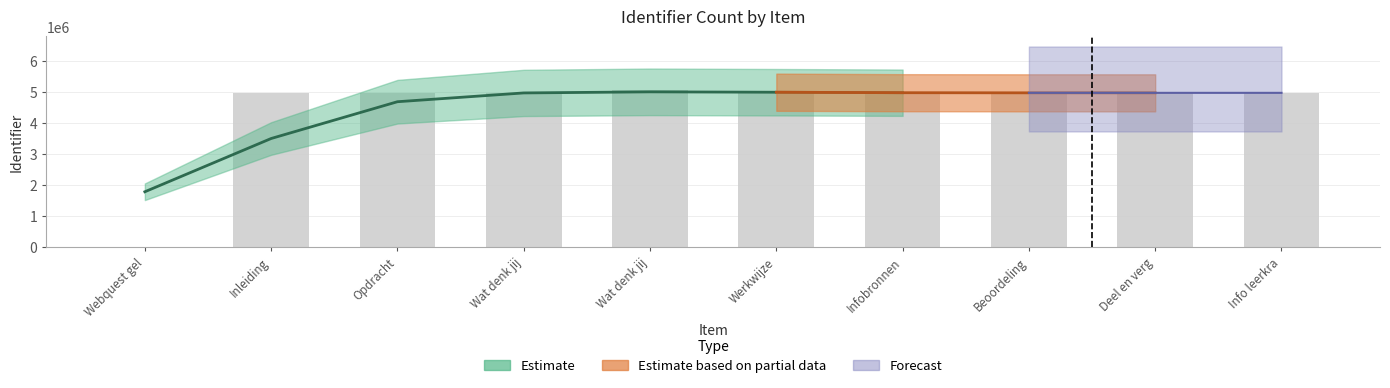

Which category has the highest value across all series?

Wat denk jij